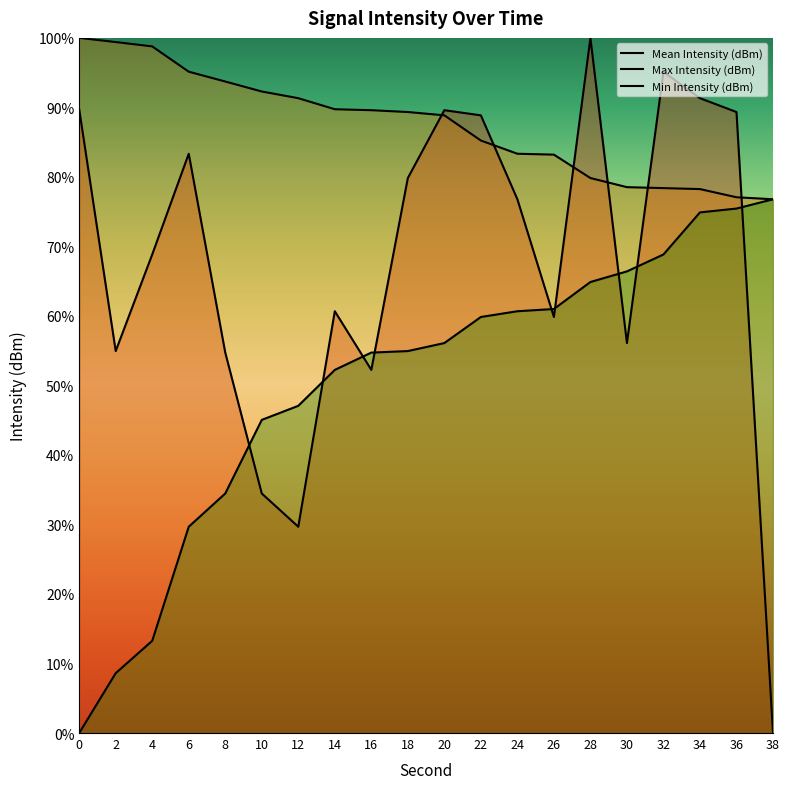

Which series has the largest range (max minus min)?

Mean Intensity (dBm)